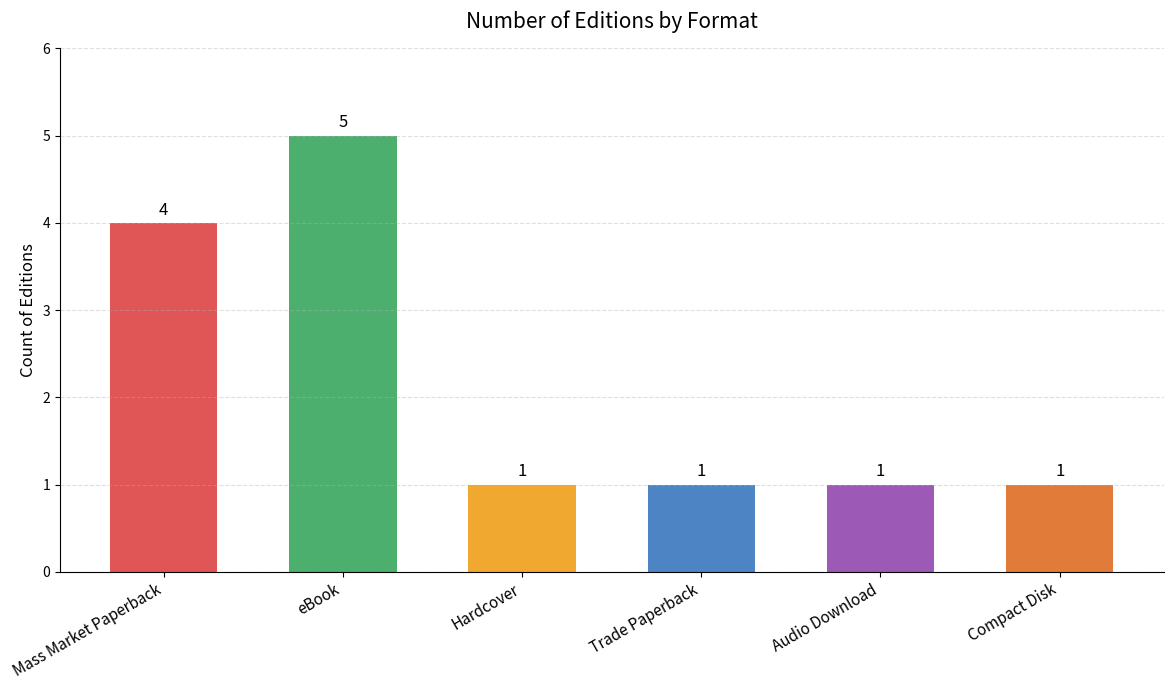

How many values are between 1 and 4?

5